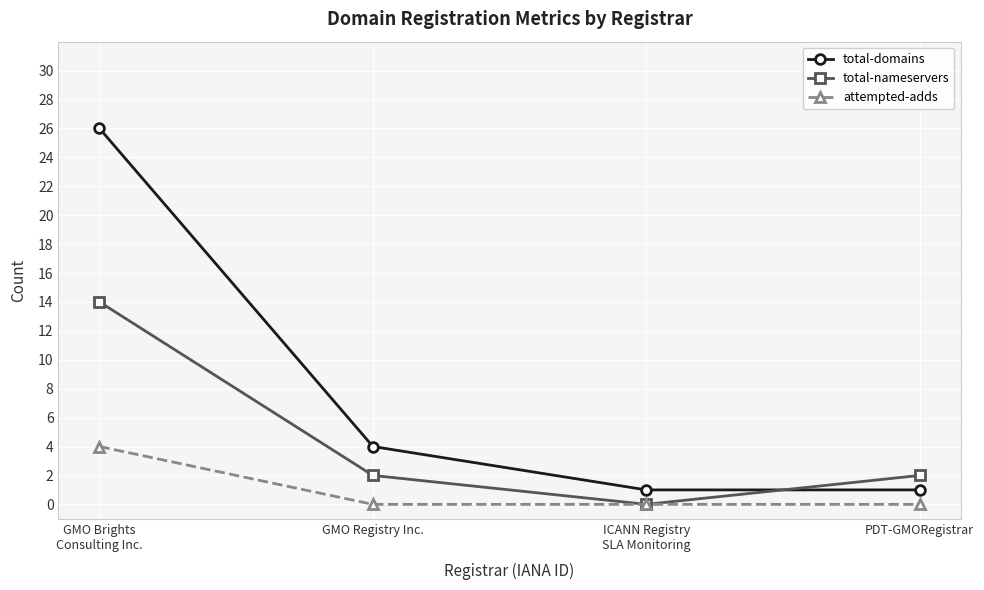

Which series changed the most between GMO Registry Inc. and ICANN Registry
SLA Monitoring?

total-domains